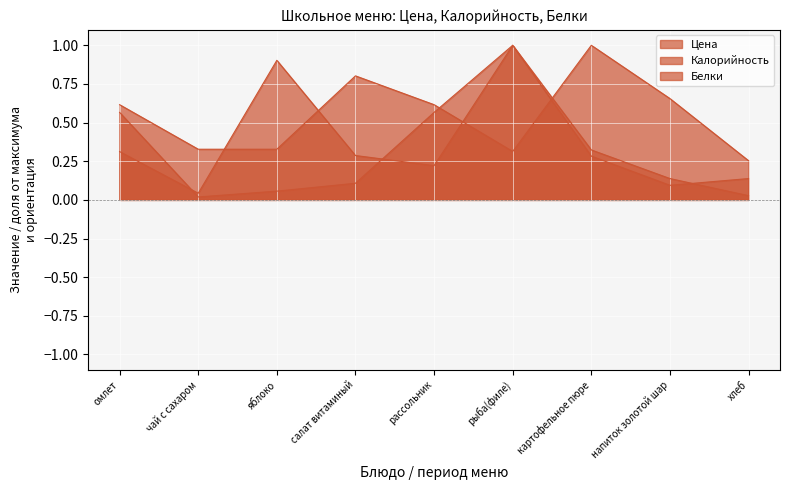

What are all the series names shown in the legend?

Цена, Калорийность, Белки